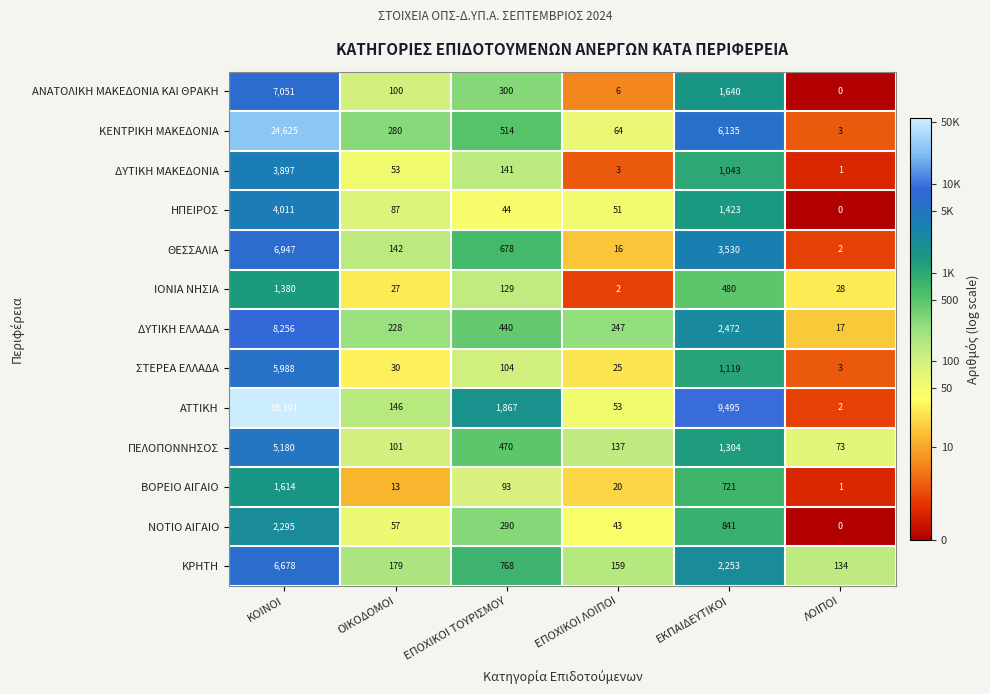

Which label corresponds to the smallest value in the chart?

ΛΟΙΠΟΙ